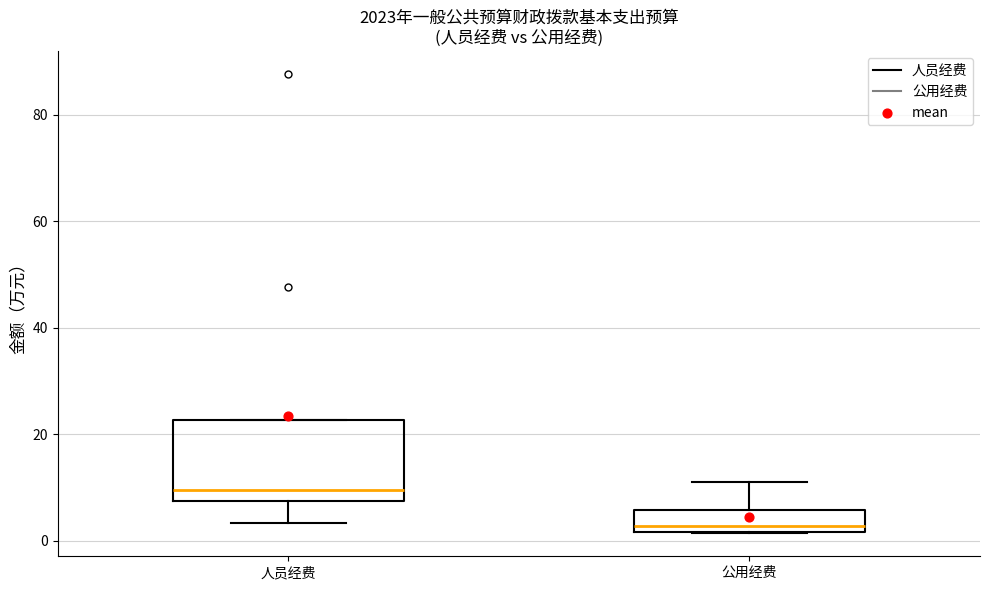

Which box has the lowest median line?

公用经费